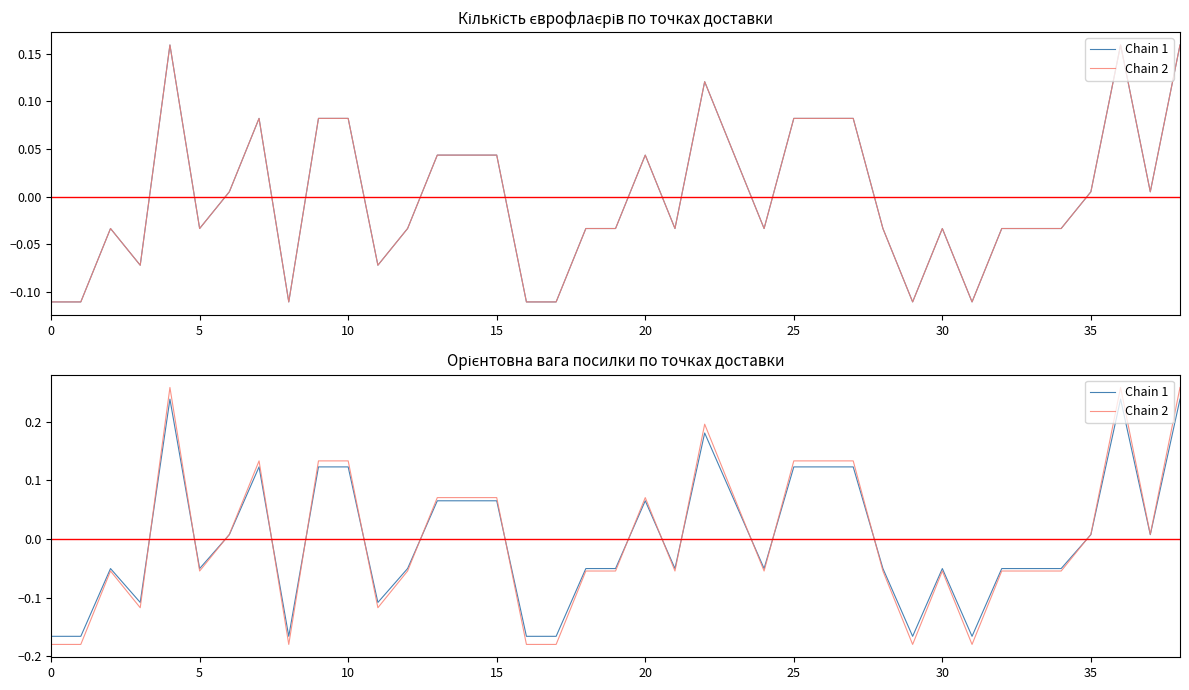

How many data points in Chain 2 are less than 0?

21